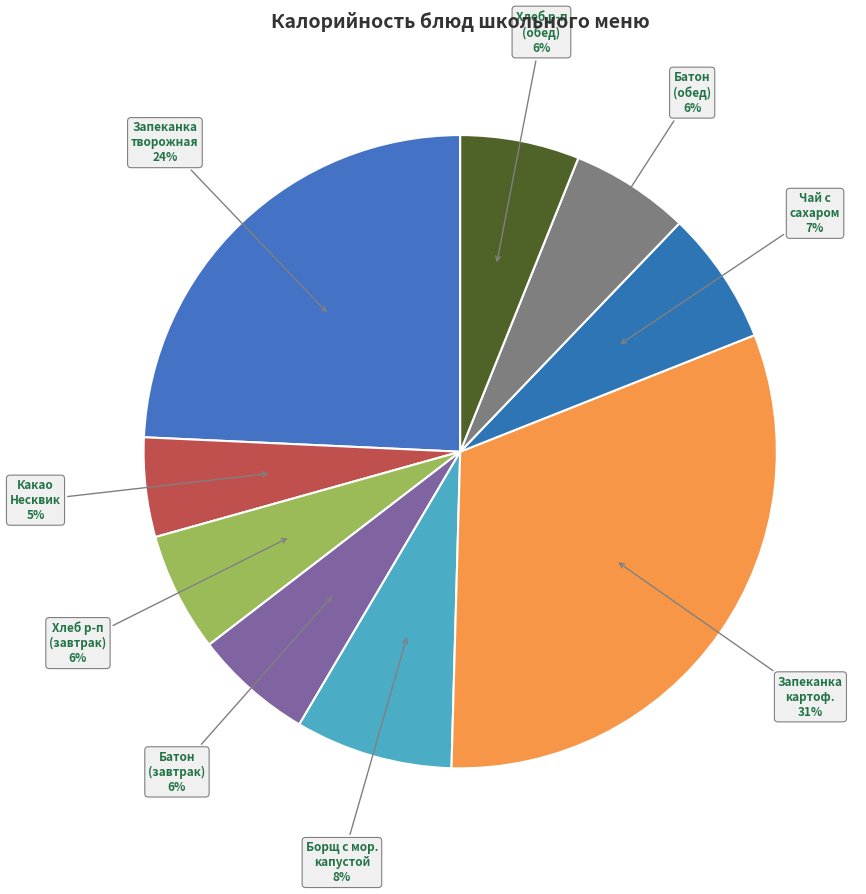

How many slices are in this pie chart?

9